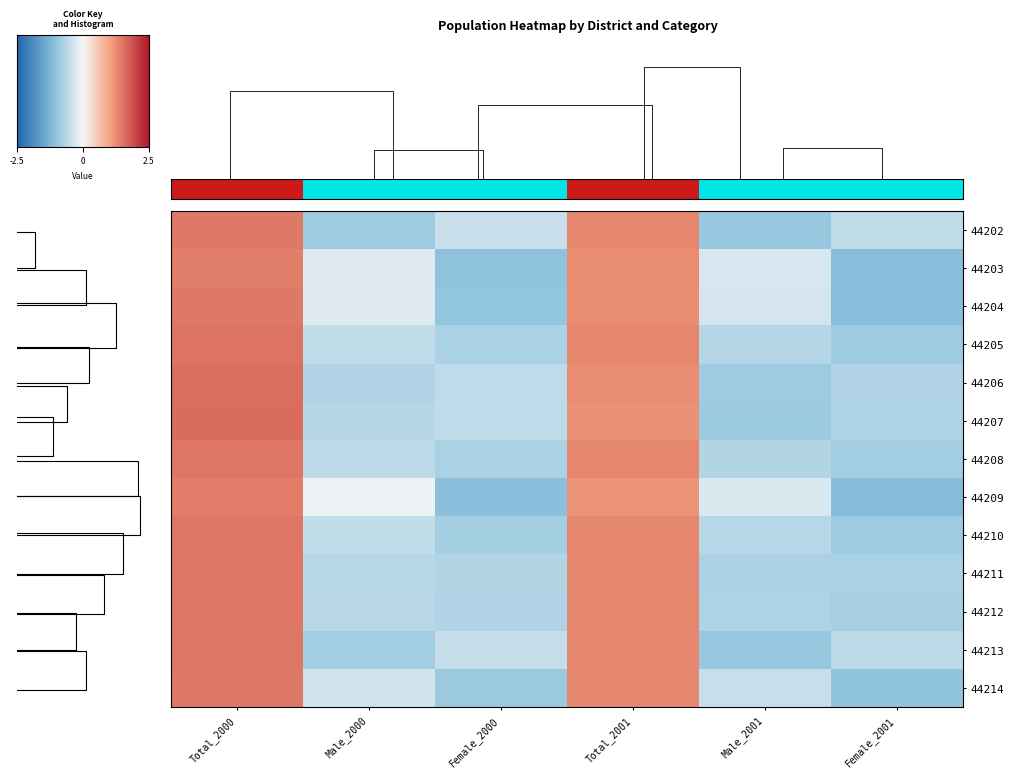

The value of 44212 at Male_2001 is -0.7. True or false?

True